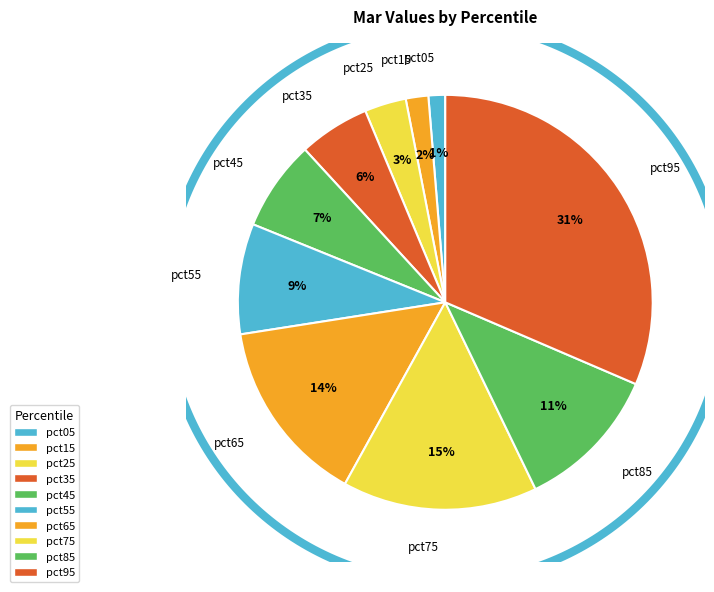

What is the change in value from pct35 to pct75?

+0.1